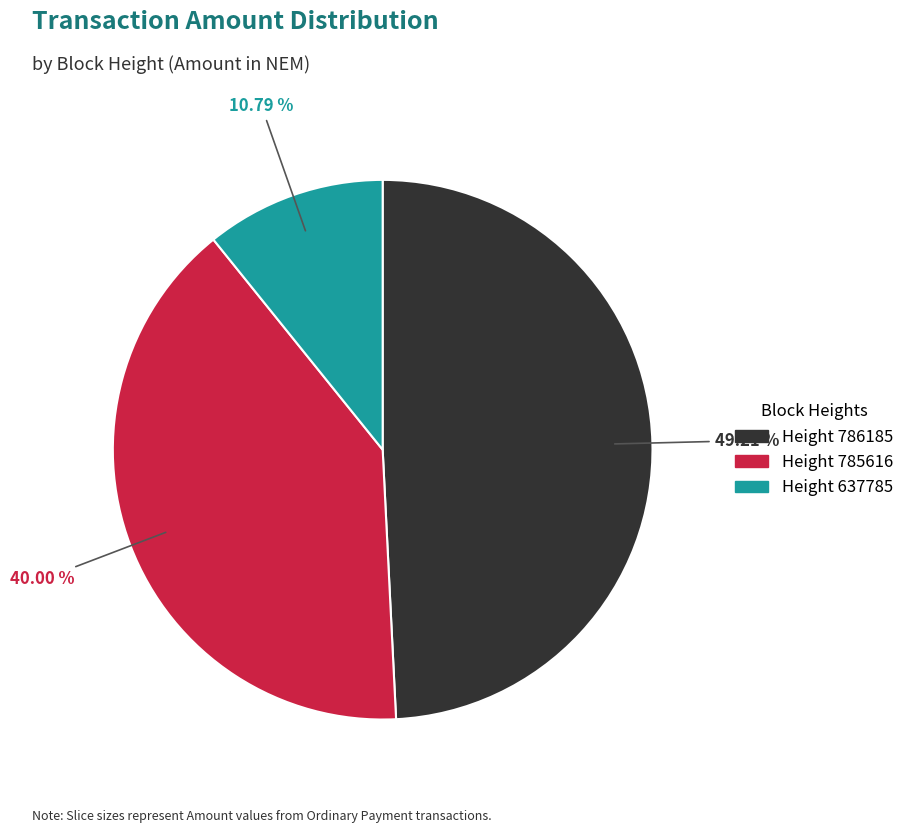

How many segments does this pie chart have?

3